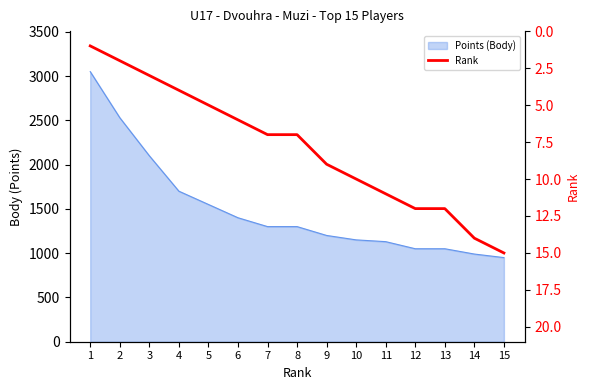

The chart shows a value of 12 at 13. True or false?

True